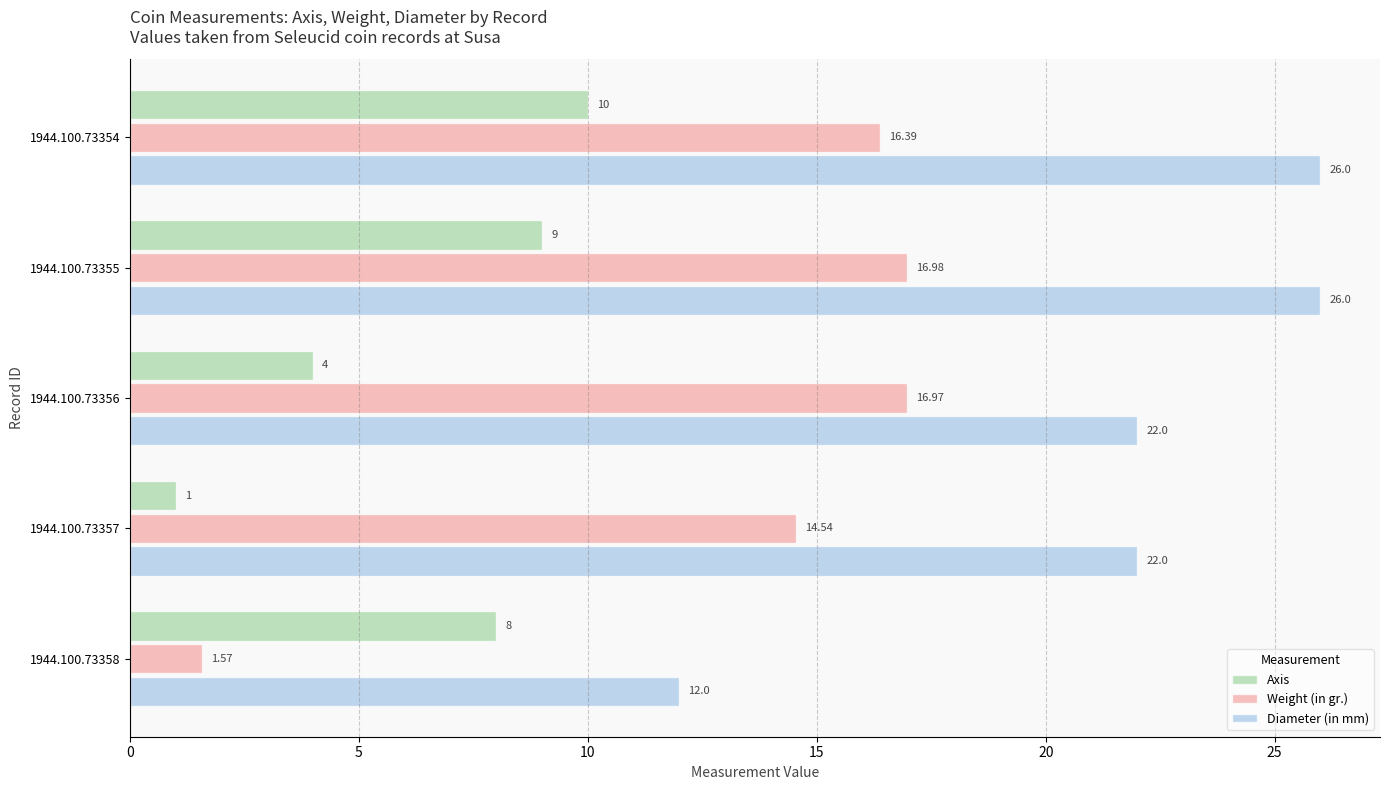

Rank the series by their average value, from lowest to highest.

Axis, Weight (in gr.), Diameter (in mm)